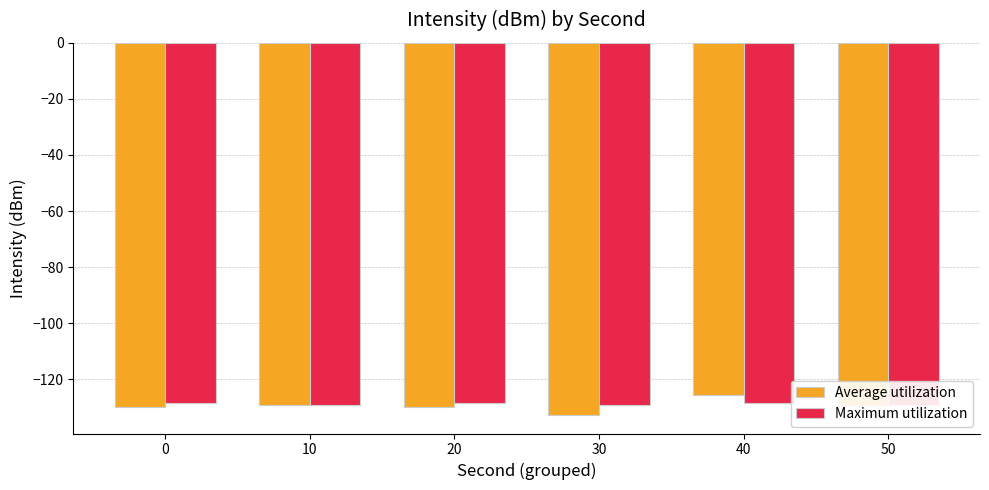

True or false: Average utilization has a value of -64.1 at 40.

False